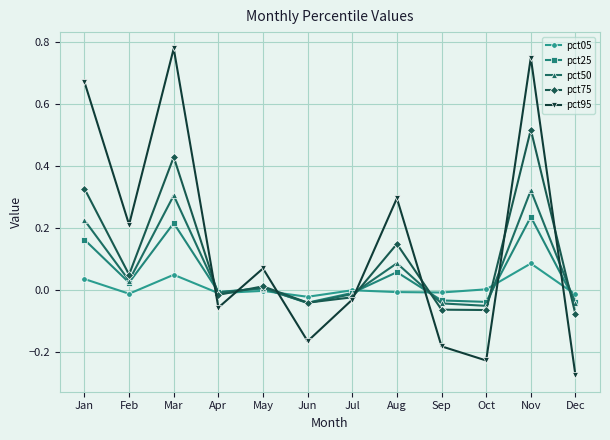

What is the total value across all series at Oct?

-0.4